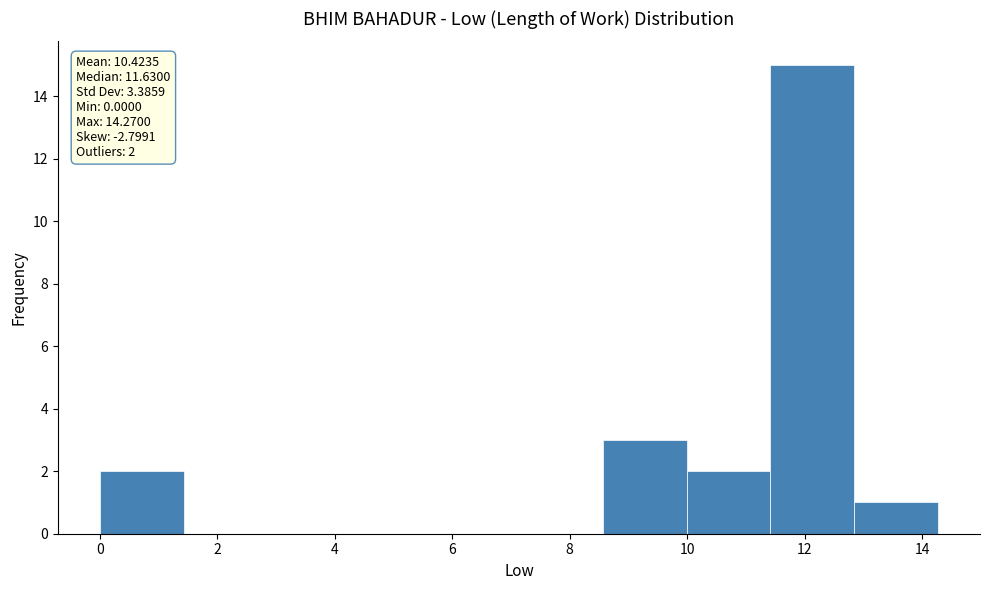

Which range on the x-axis has the tallest bar?

11.4 to 12.8